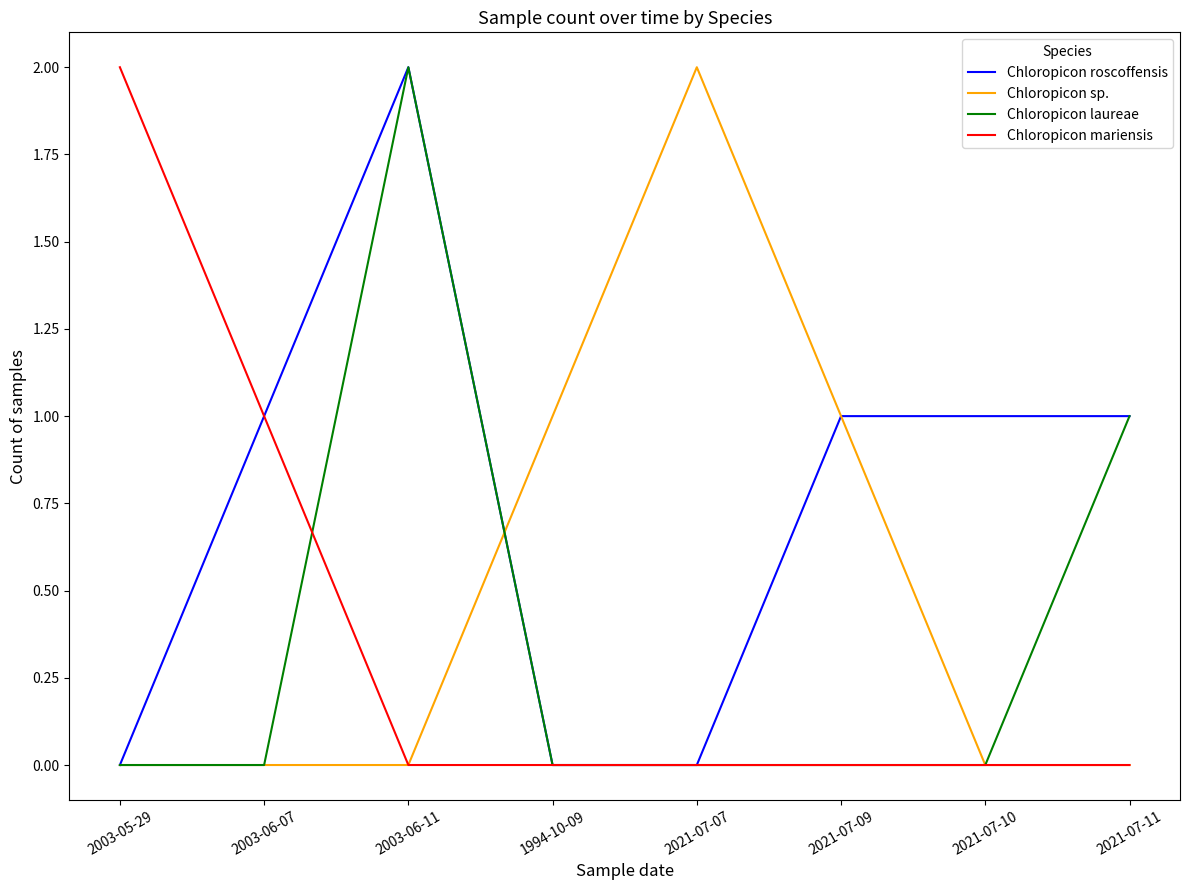

At which category is the sum across all series the highest?

2003-06-11